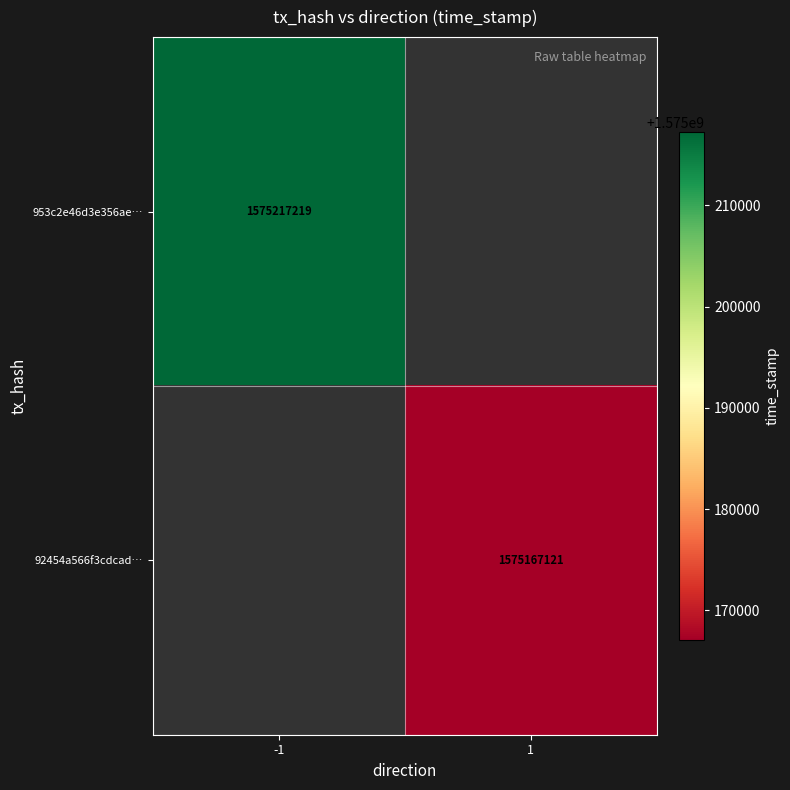

Is it true that 92454a566f3cdcad… equals 2738202846.7 at 1?

False